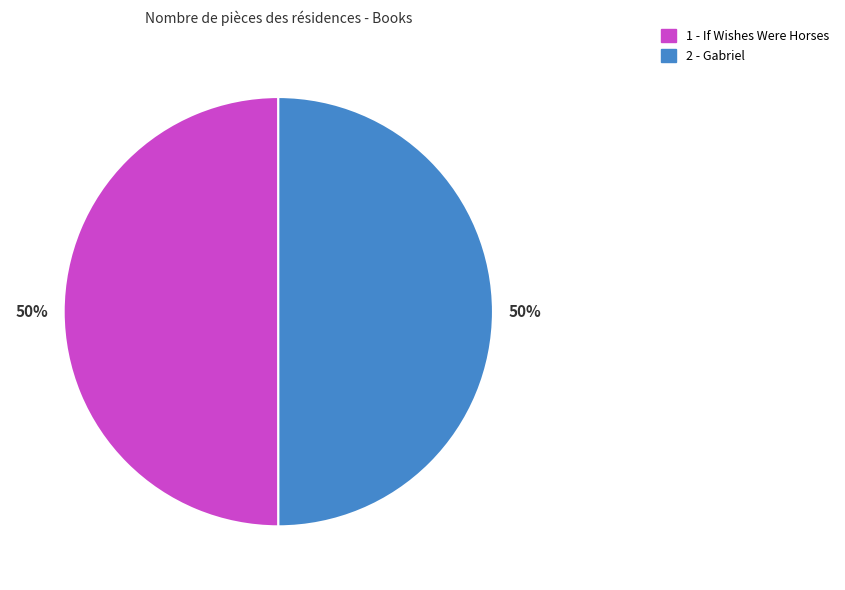

Combined, do 1 - If Wishes Were Horses and 2 - Gabriel account for over 50%?

Yes